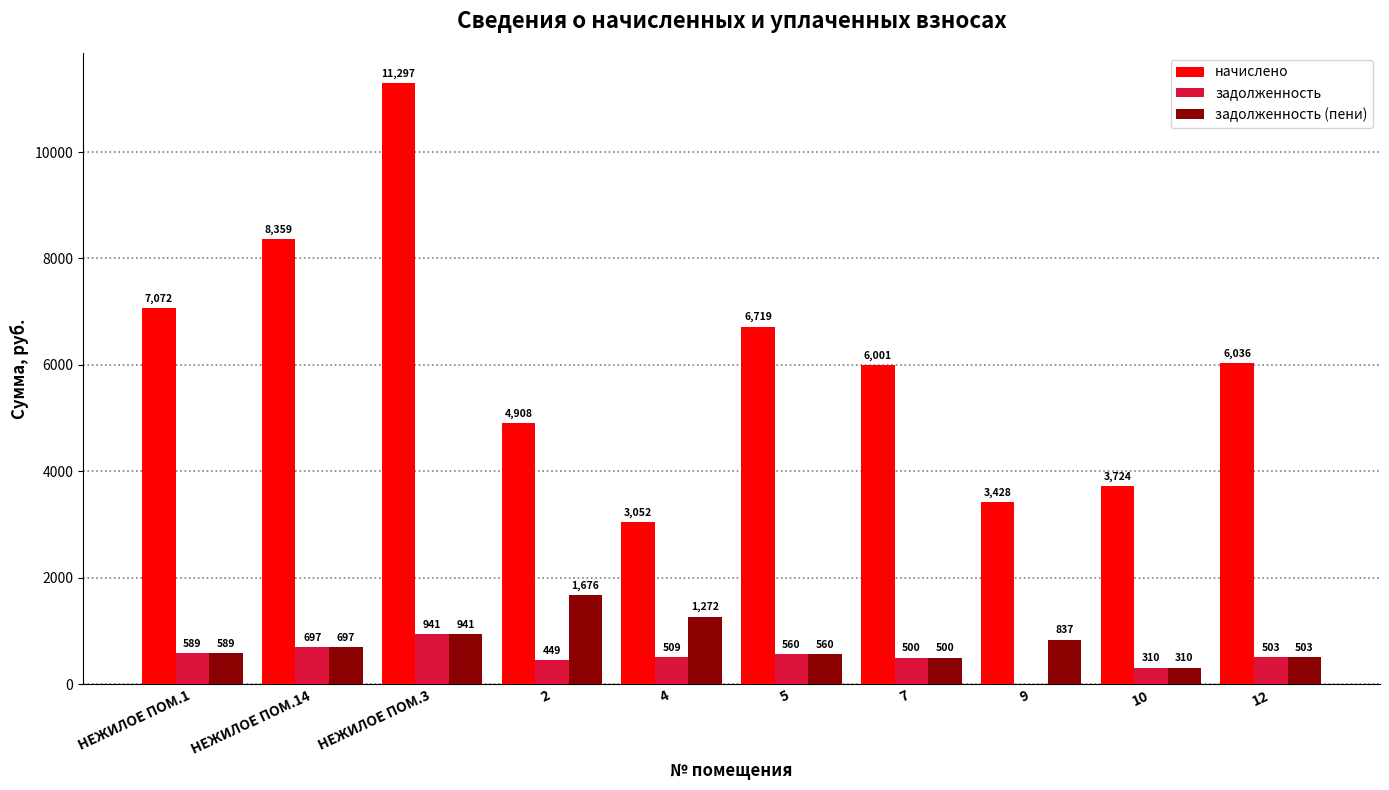

Which series changed the most between НЕЖИЛОЕ ПОМ.1 and 4?

начислено